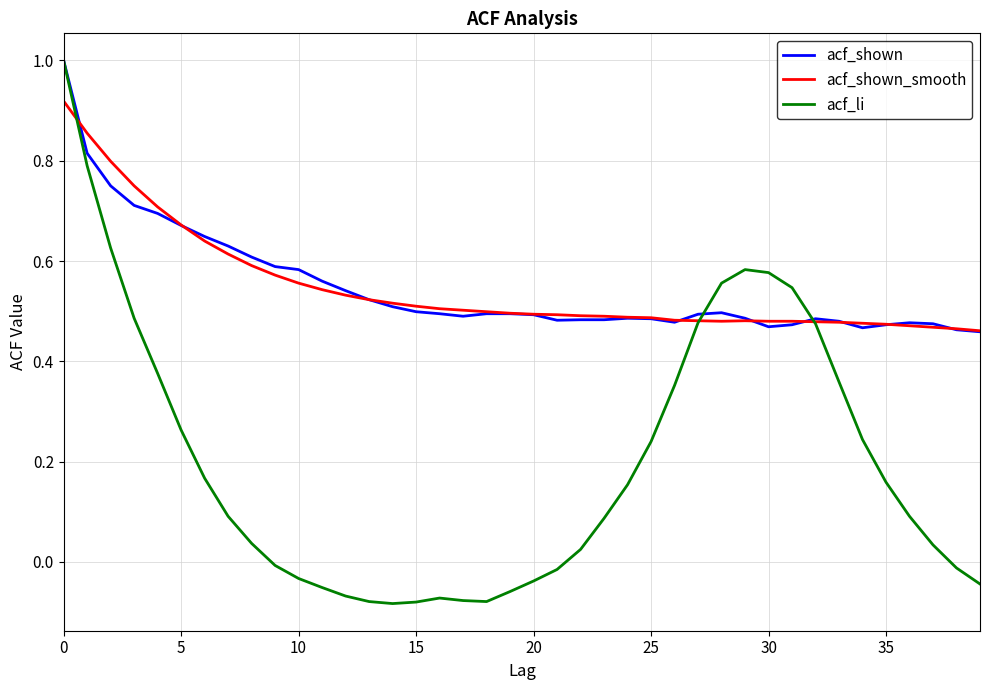

Which series has the largest range (max minus min)?

acf_li